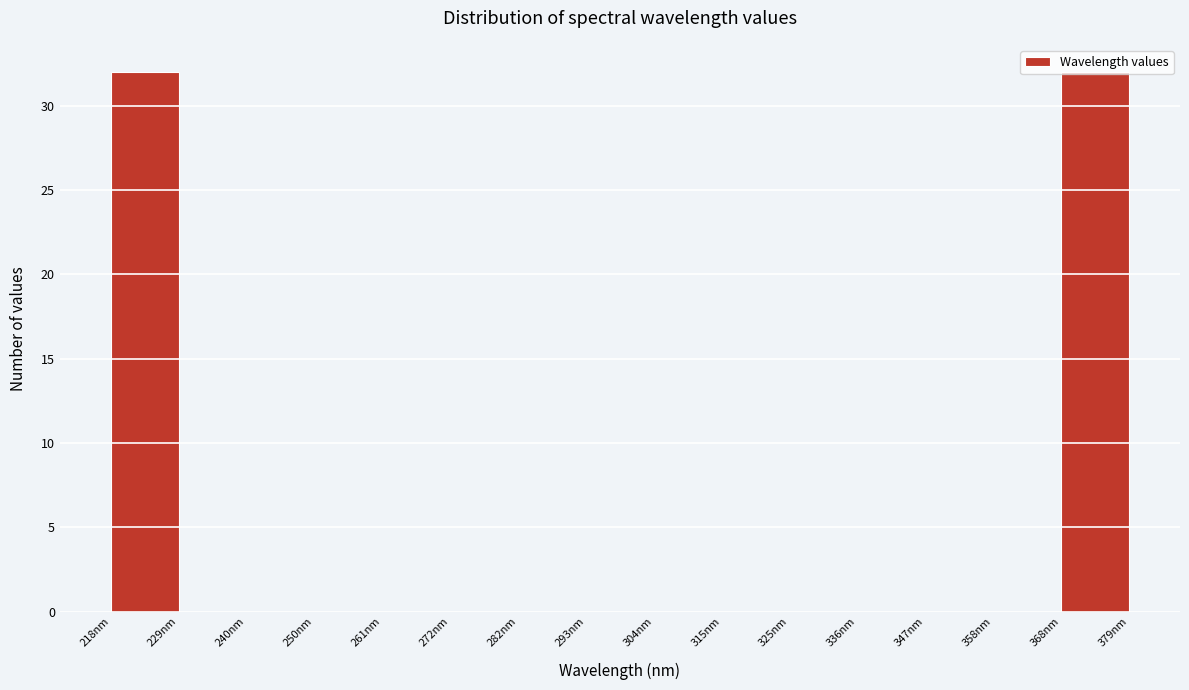

How tall is the bar that spans 368 to 380 on the x-axis? Neither the bar edges nor the heights are printed on the chart, so give them approximately, as read against the axes.

32